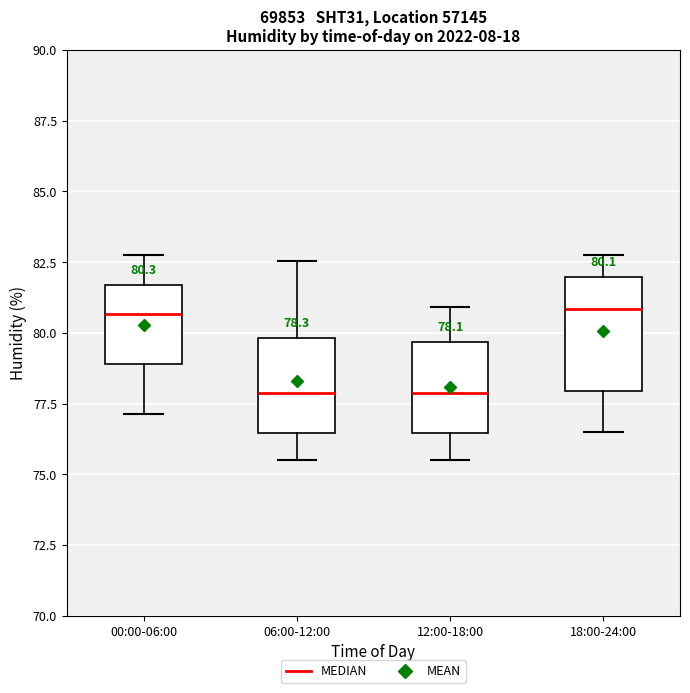

Which box is the tallest, from its lower edge to its upper edge?

18:00-24:00